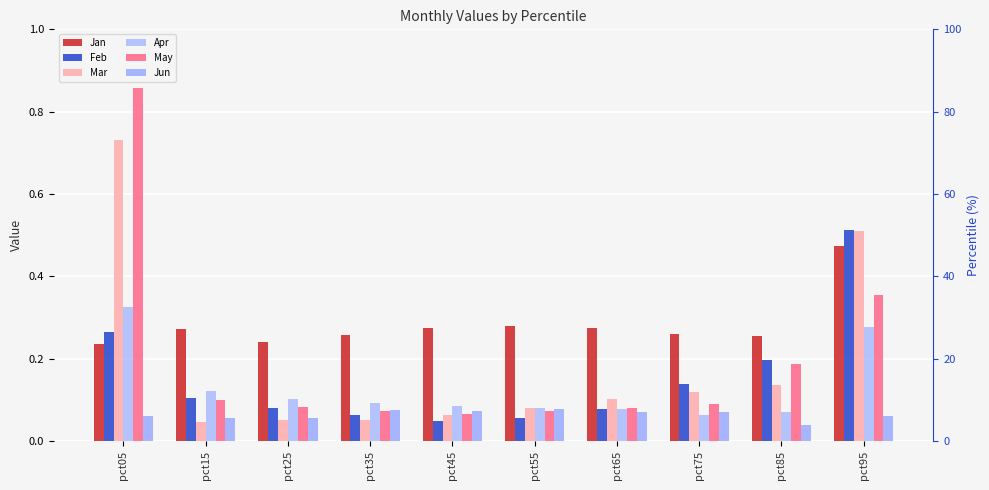

What is the difference between the second highest and second lowest values in the Feb series?

0.2